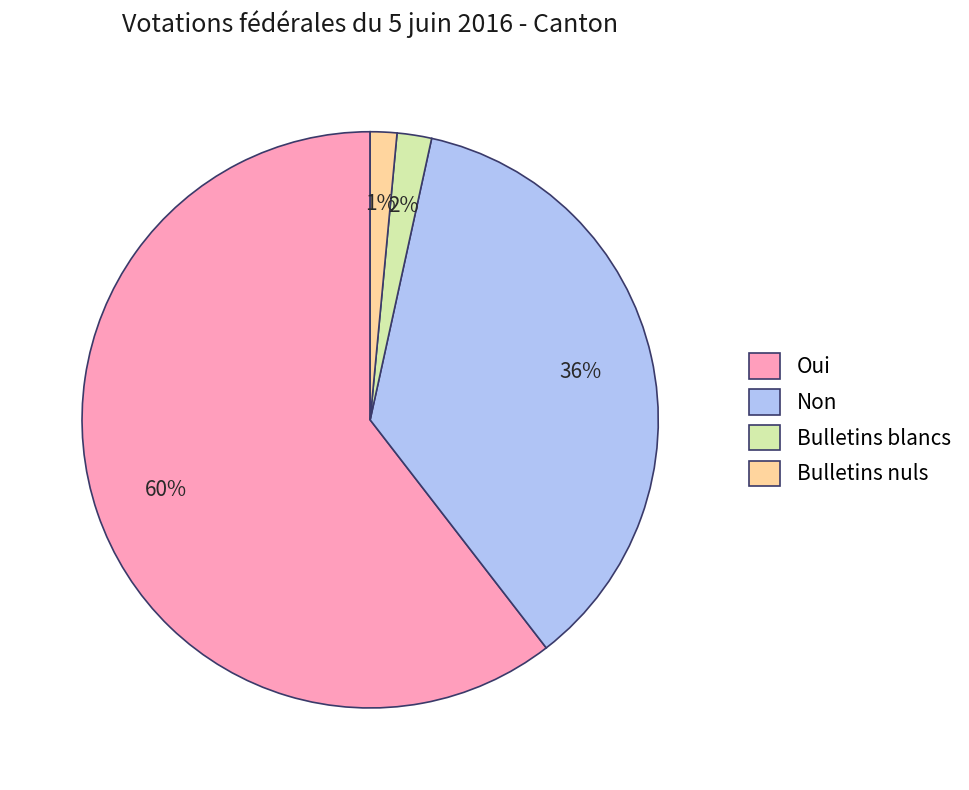

To the nearest percent, what is the difference between the Bulletins blancs and Oui slice percentages?

59%